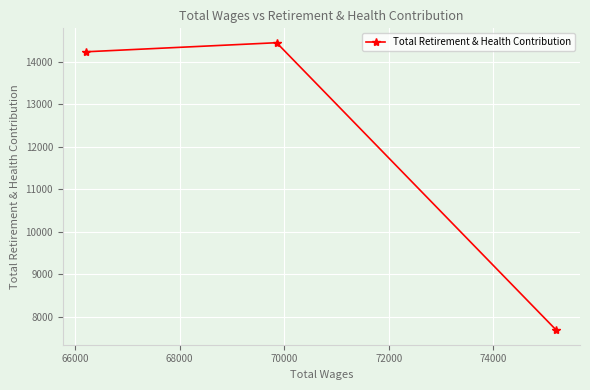

How many values exceed 14235?

1